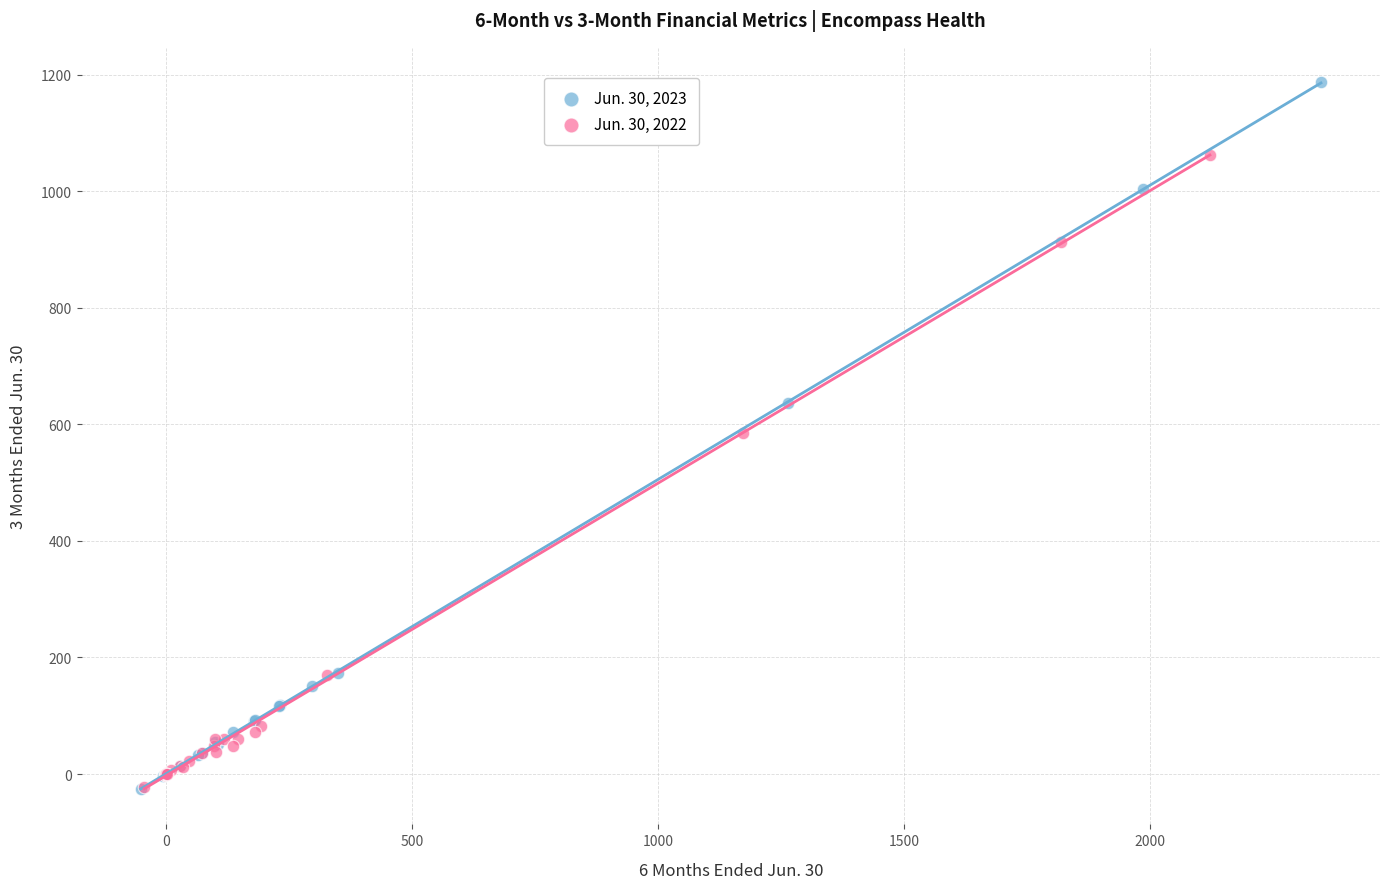

Which series contains the highest Y value?

Jun. 30, 2023